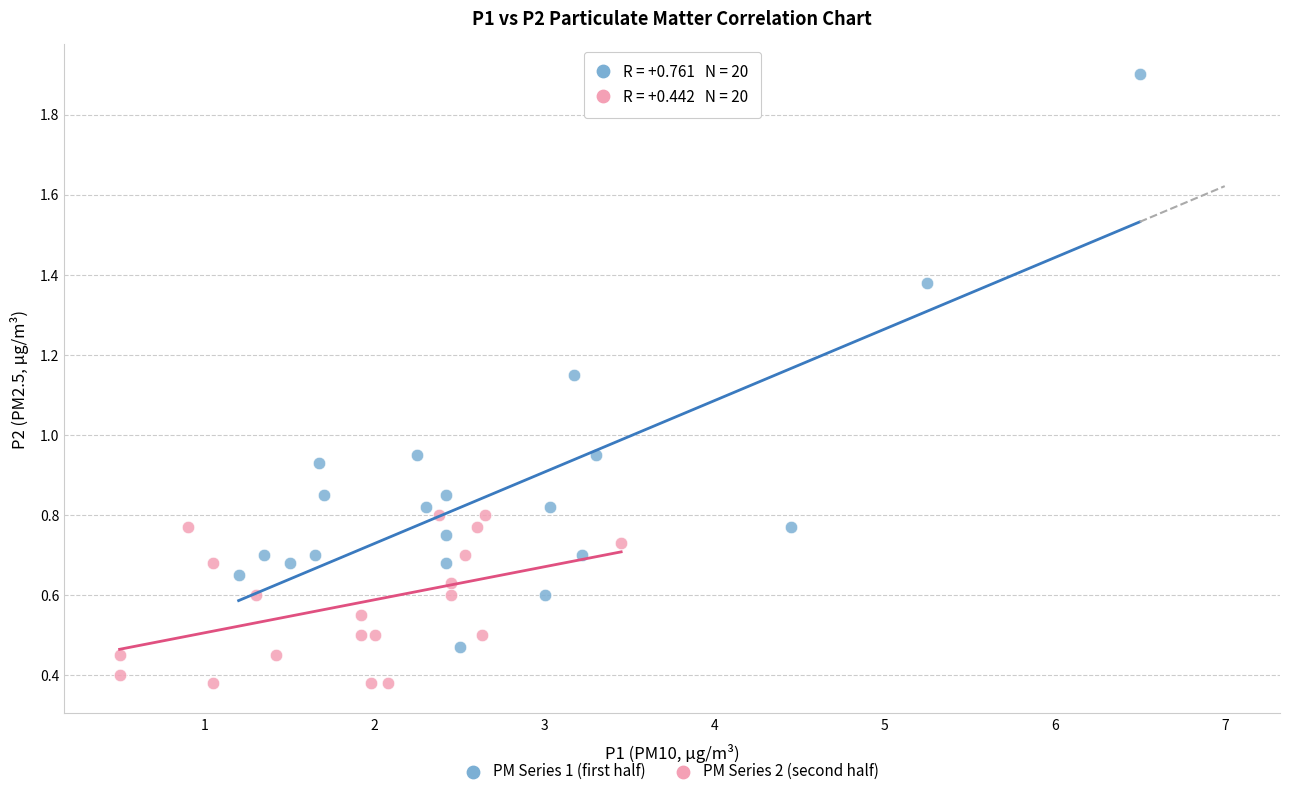

Which series contains the lowest Y value?

PM Series 2 (second half)